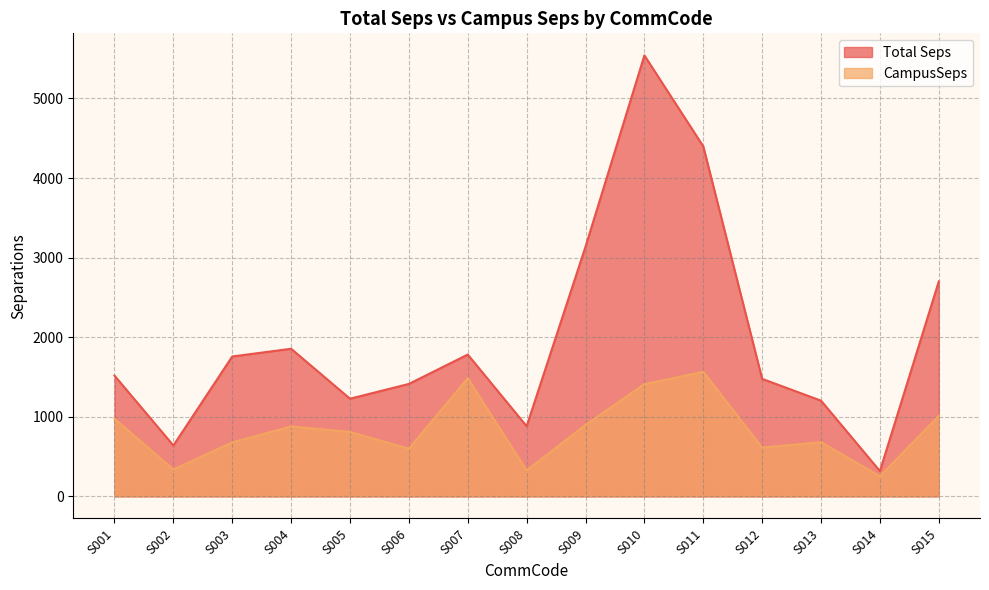

True or false: CampusSeps and Total Seps cross at least once.

False